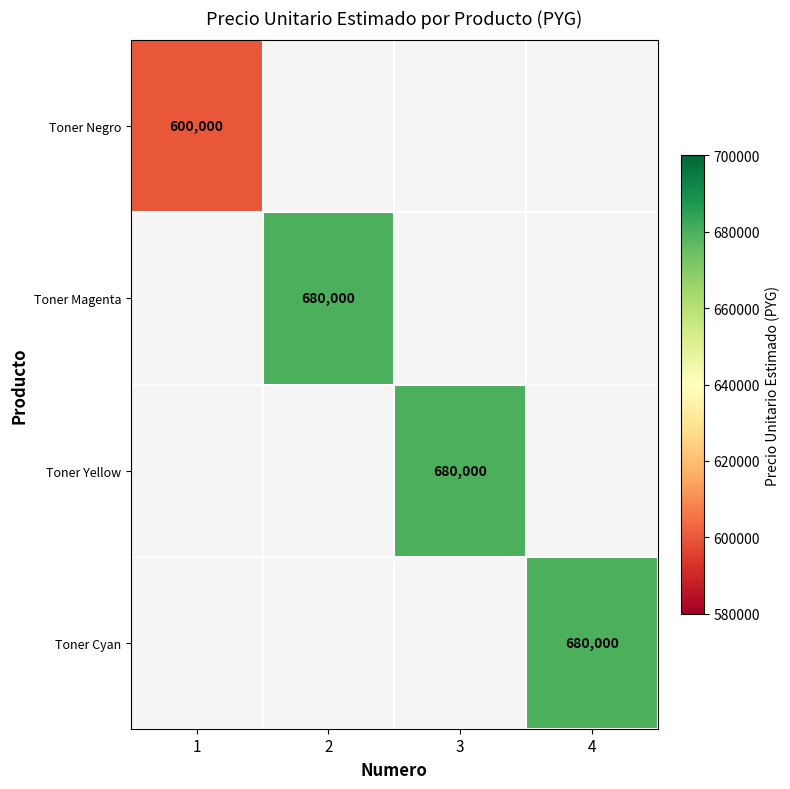

Is it true that Toner Yellow equals 680000 at 3?

True